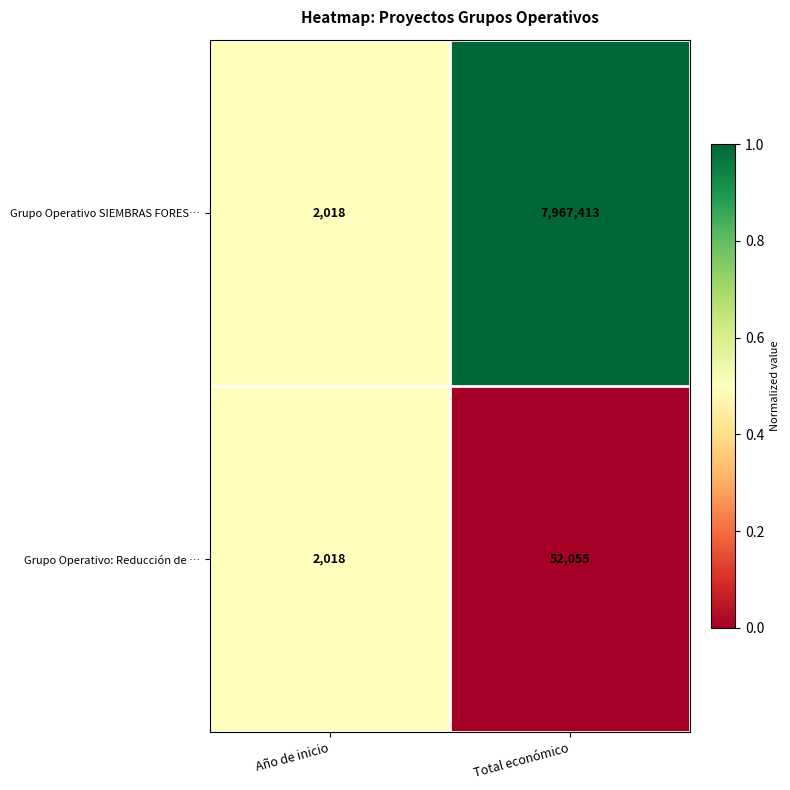

How many categories are shown in the chart?

2